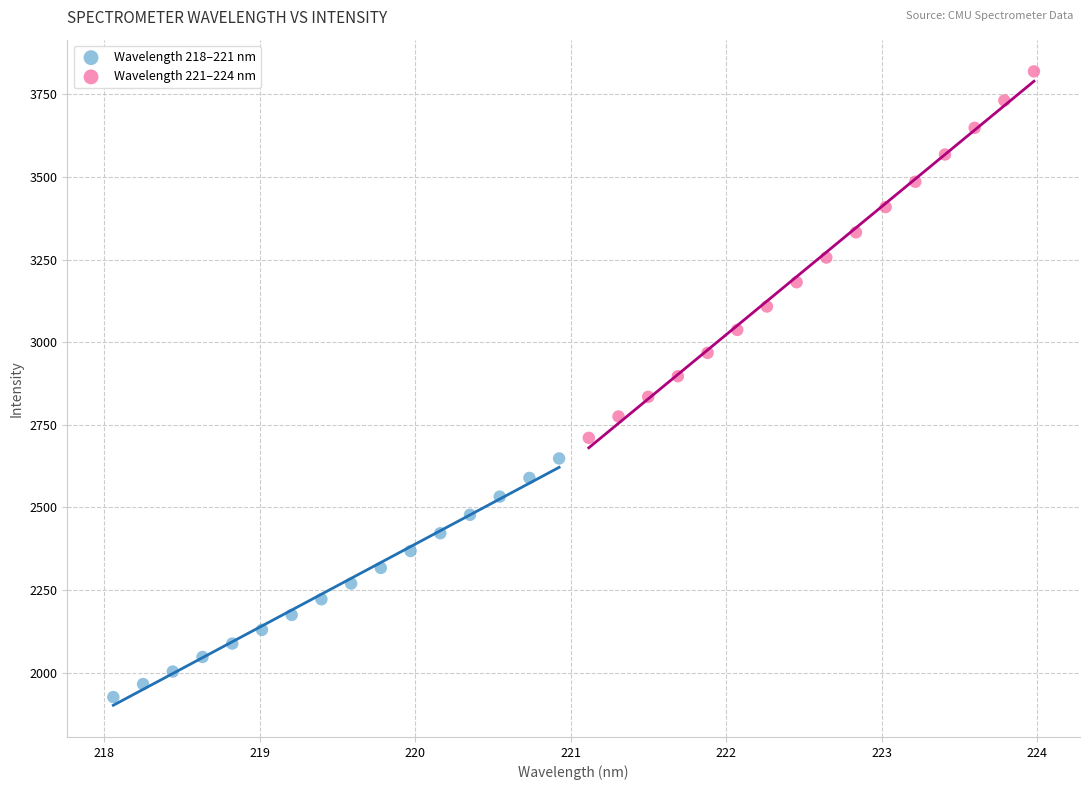

Which series contains the lowest Y value?

Wavelength 218–221 nm